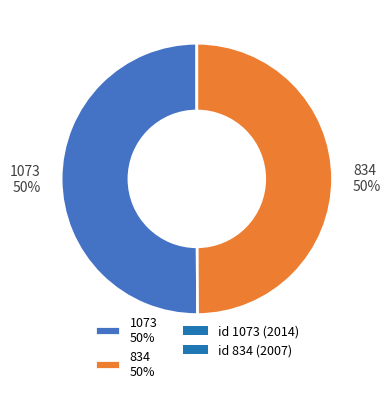

The 1073 50% slice represents 50% of the pie. True or false?

True